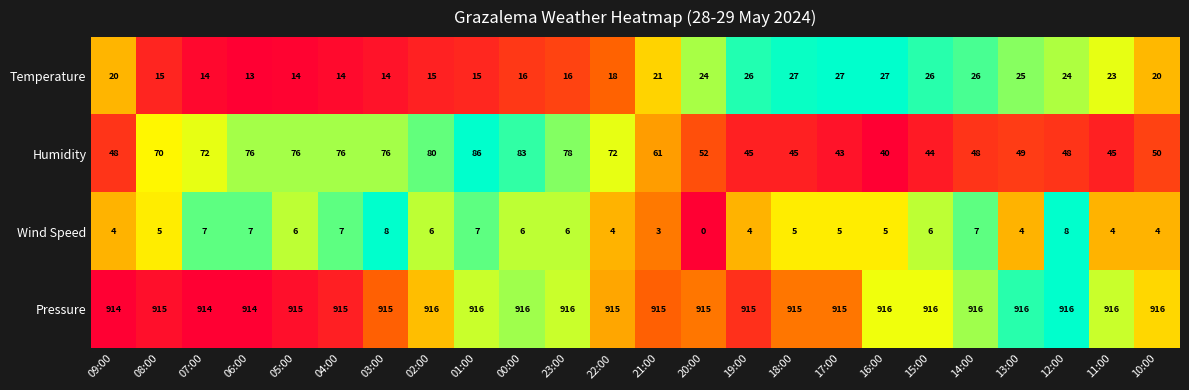

Count the number of categories in the chart.

24